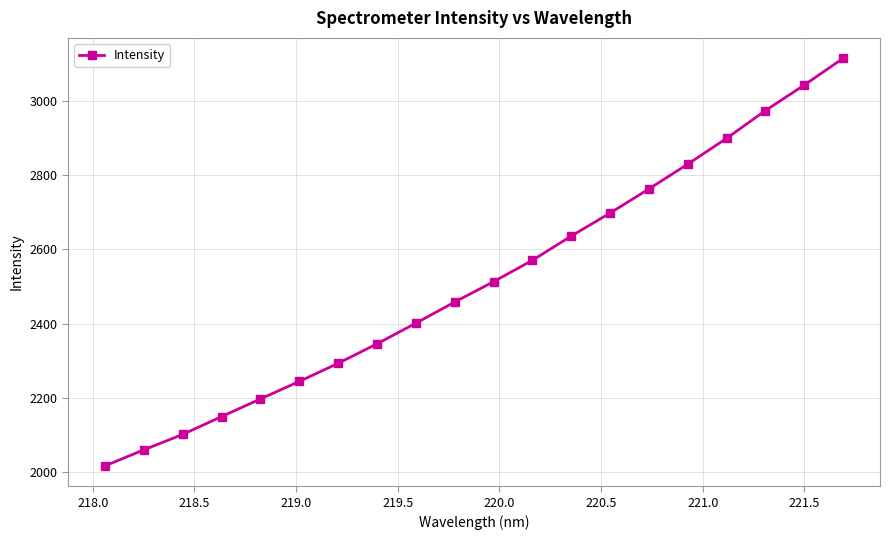

True or false: there are more than 2 points higher than both neighbors.

False